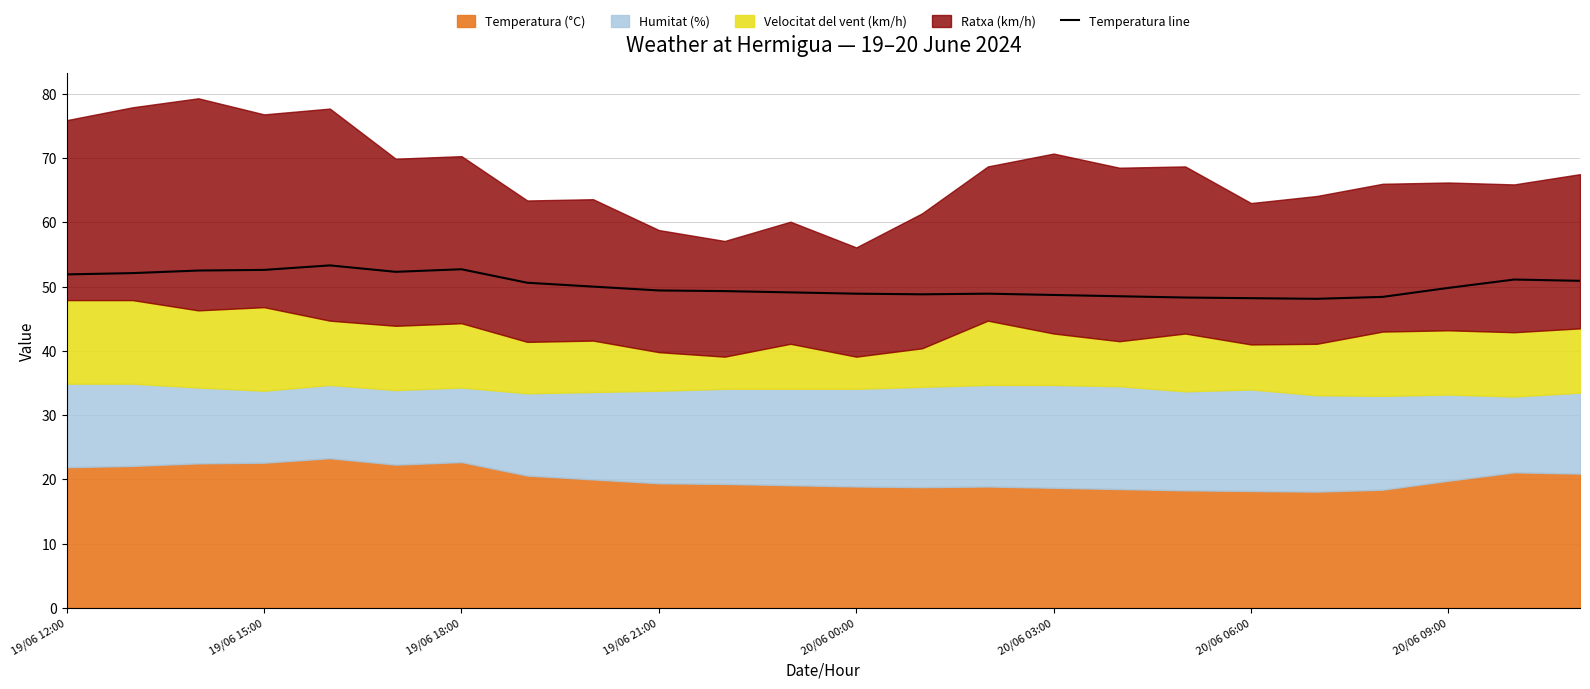

What is the lowest value of the Temperatura line series?

48.1